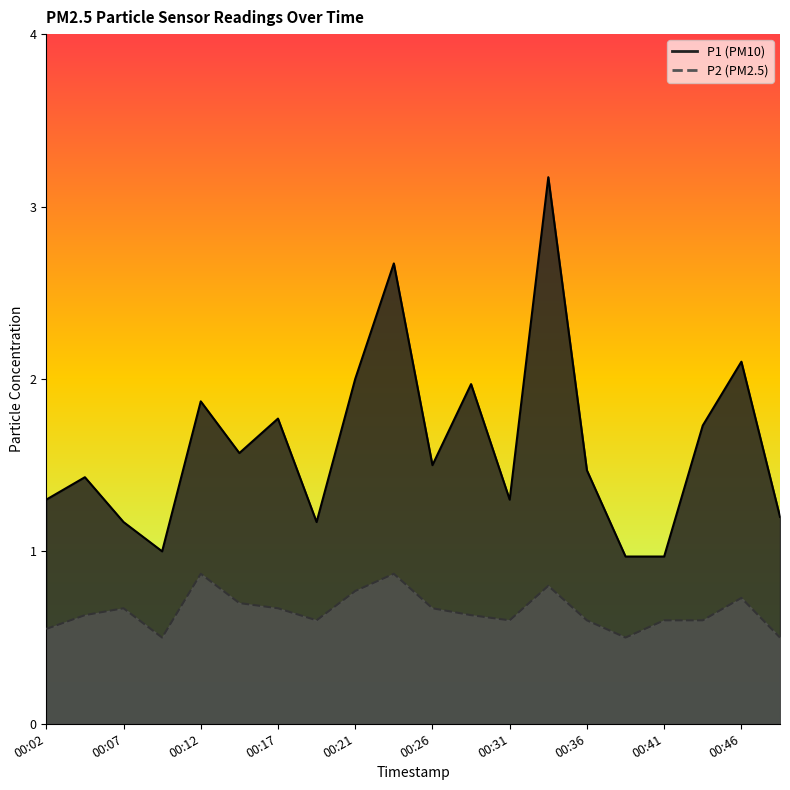

At which category does P2 reach its first local peak?

00:07